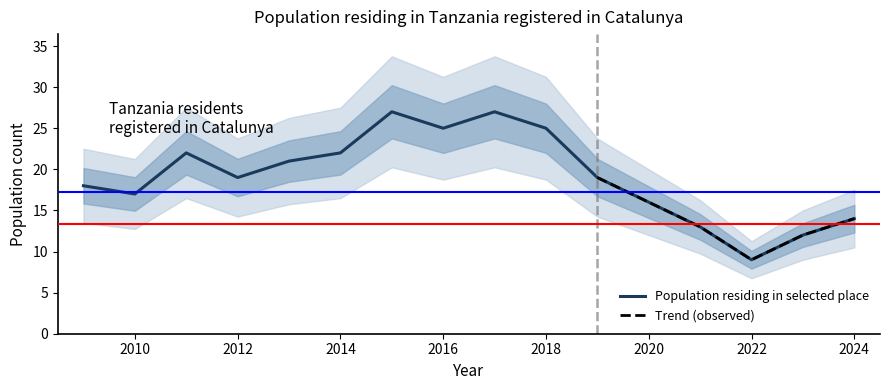

How many interior local peaks (higher than both neighbors) does the data have?

3